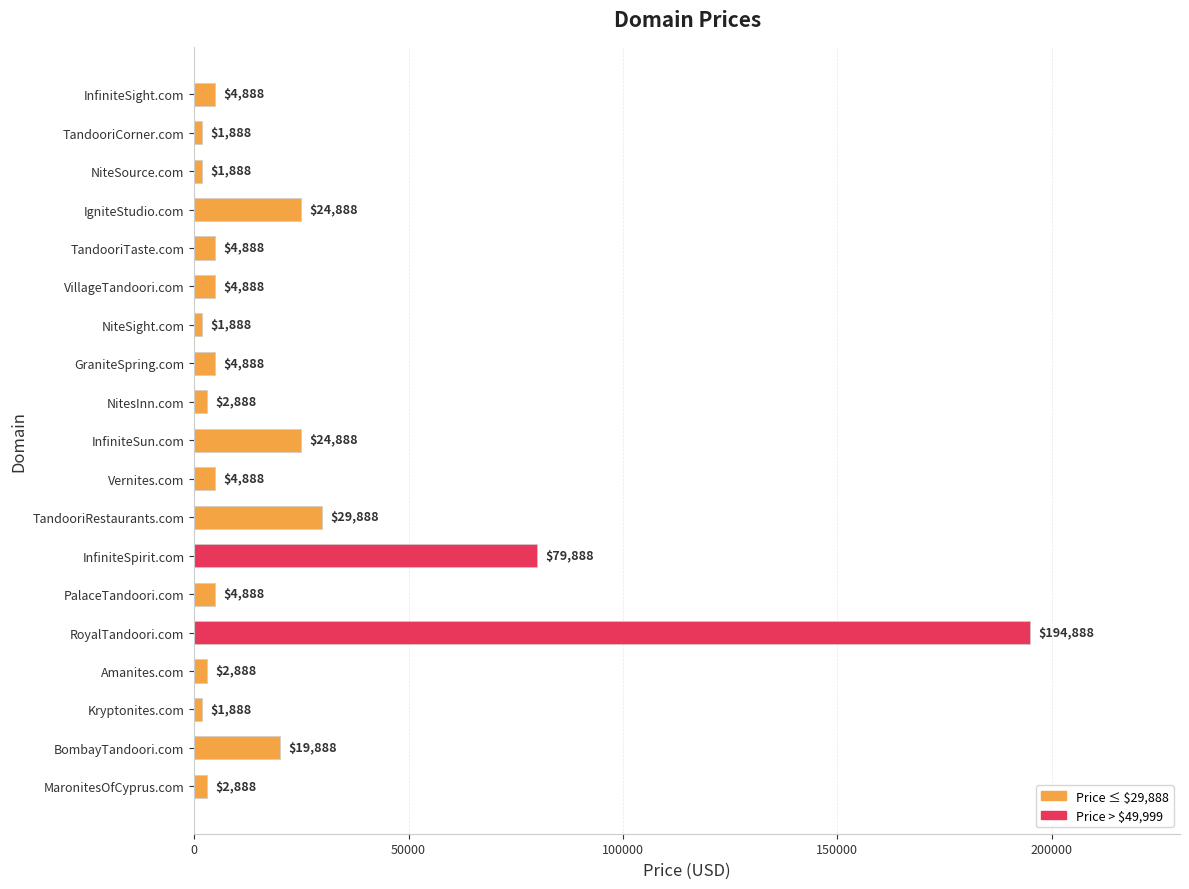

How many bars are there in total?

19